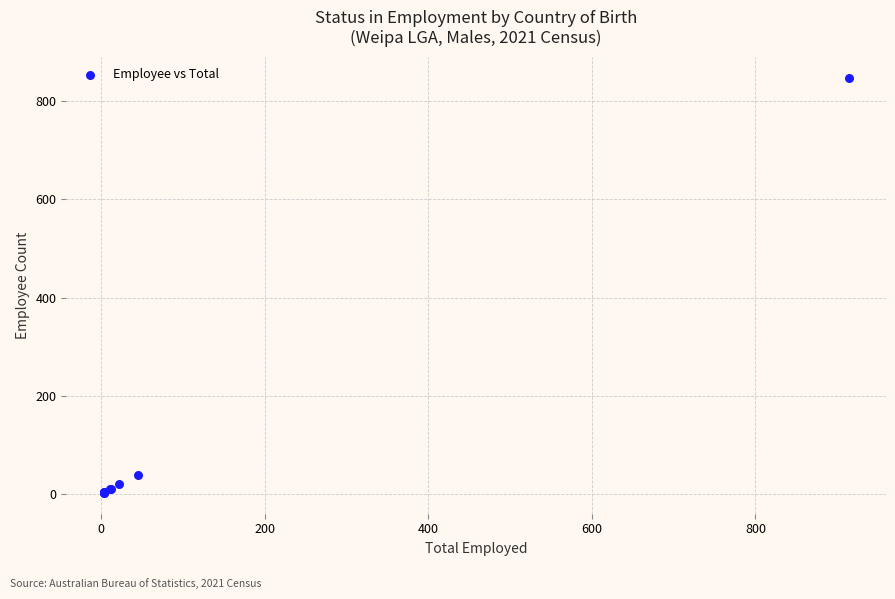

What Y value in the scatter plot is closest to 425?

39